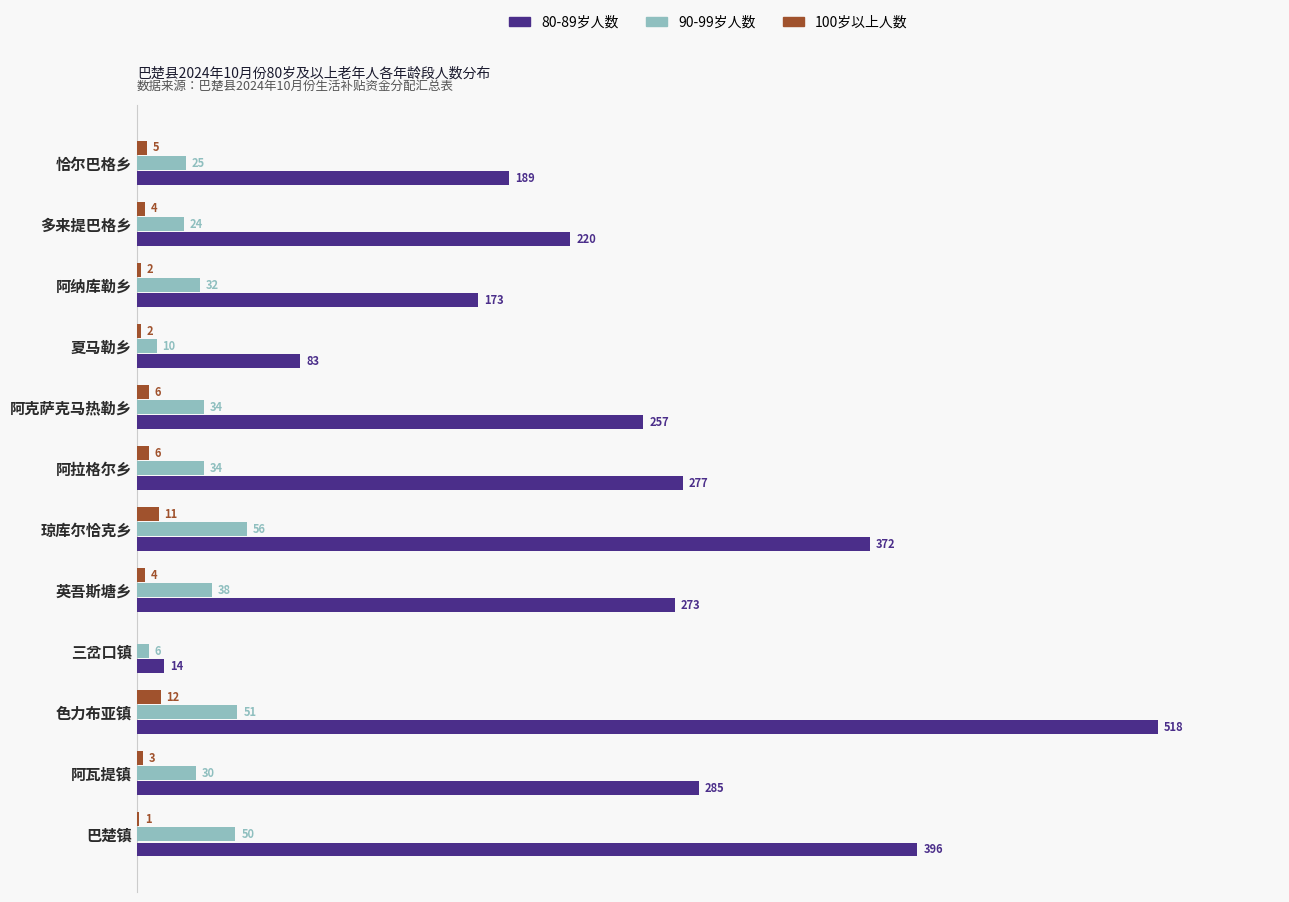

At which category is the sum across all series the highest?

色力布亚镇